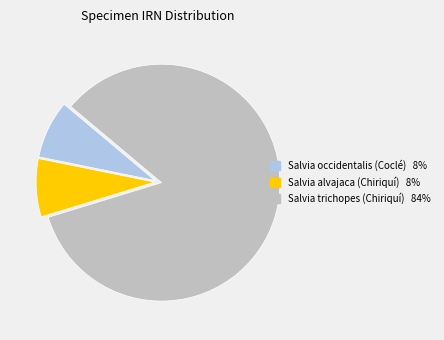

Approximately how many times larger is the value at Salvia occidentalis (Coclé) compared to Salvia alvajaca (Chiriquí)?

1.0